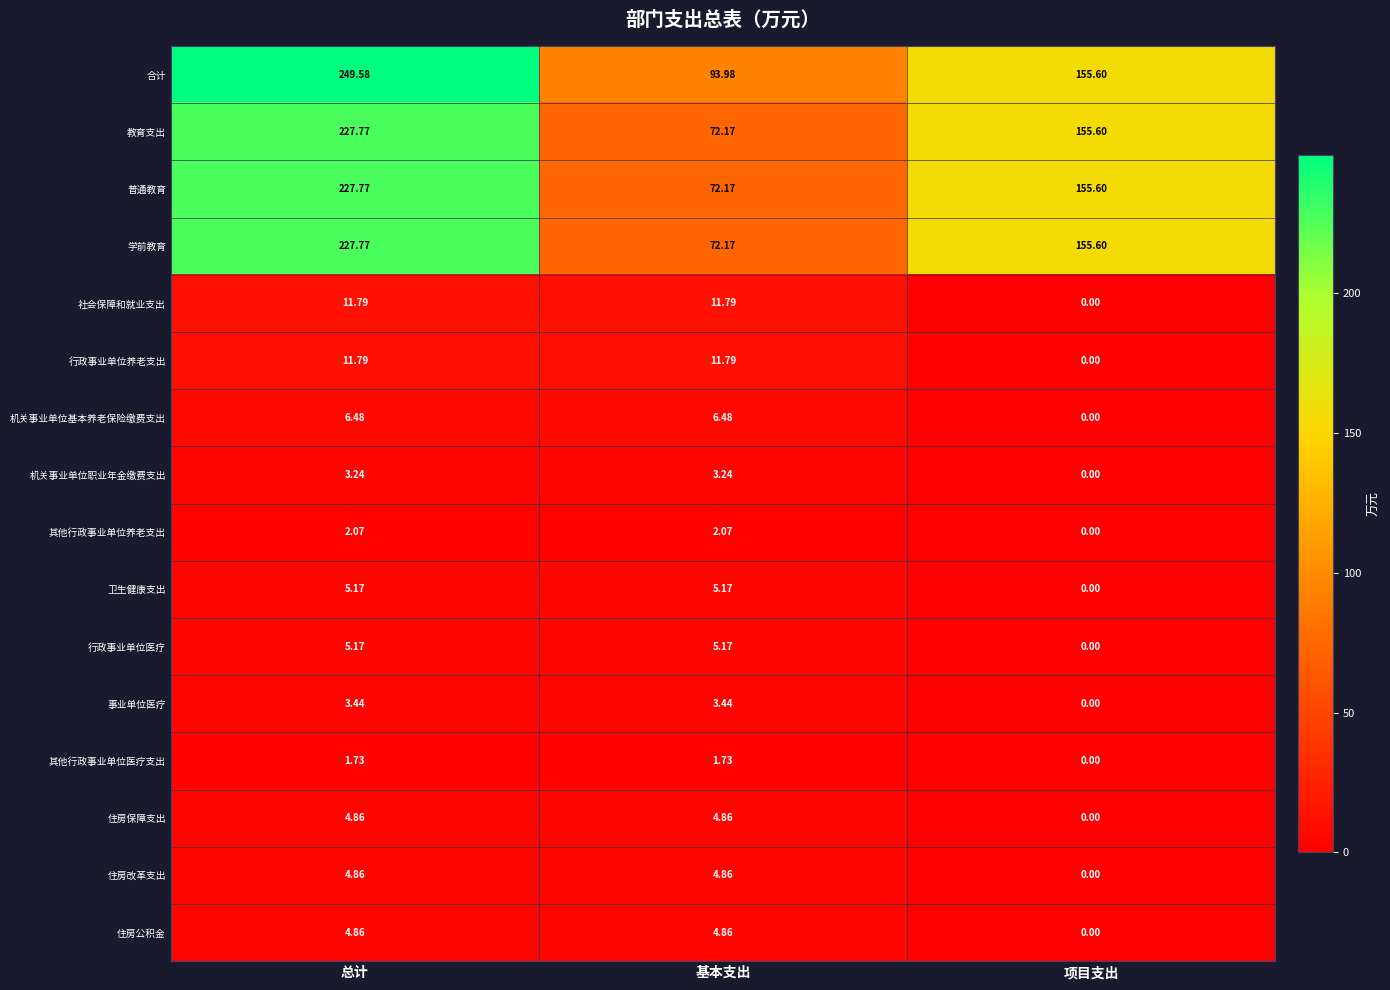

What is the maximum value shown in the chart?

249.6